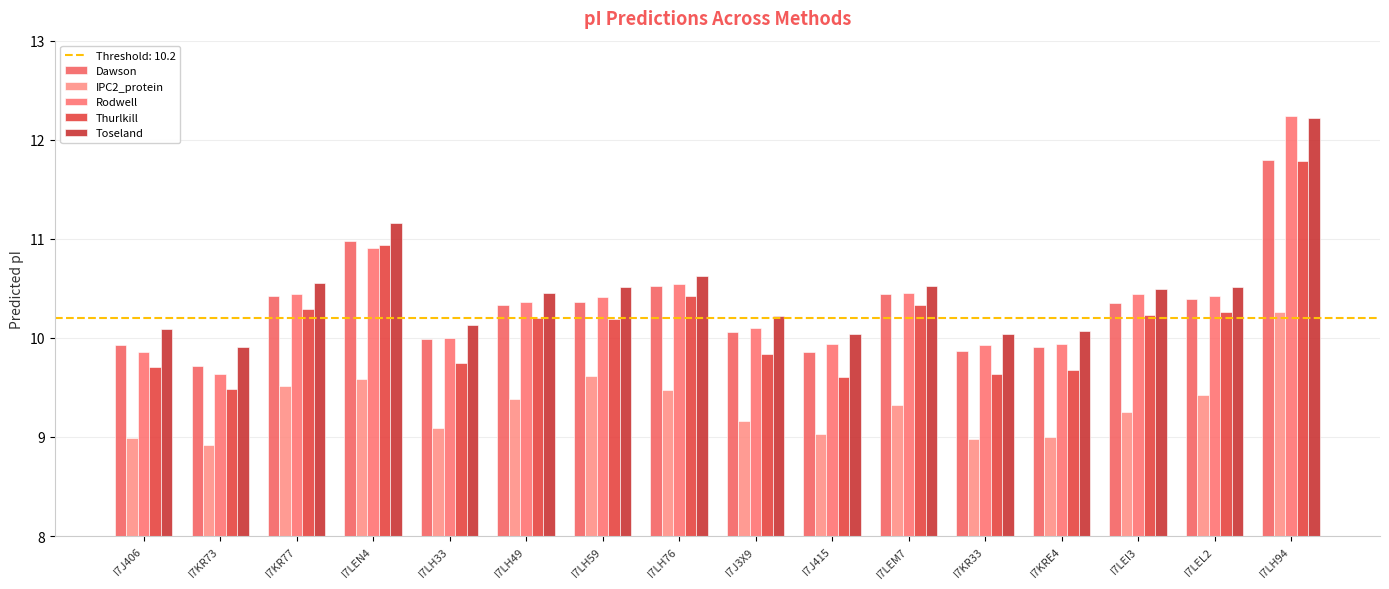

Which category has the highest value in the Thurlkill series?

I7LH94